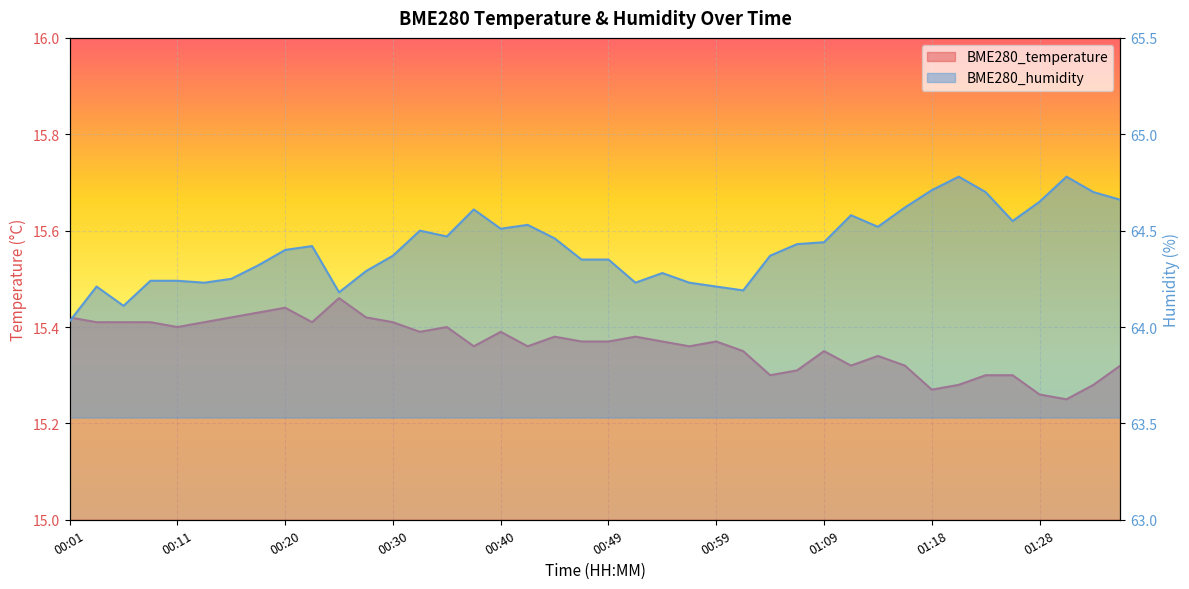

The value of BME280_humidity at 00:47 is 64.3. True or false?

True